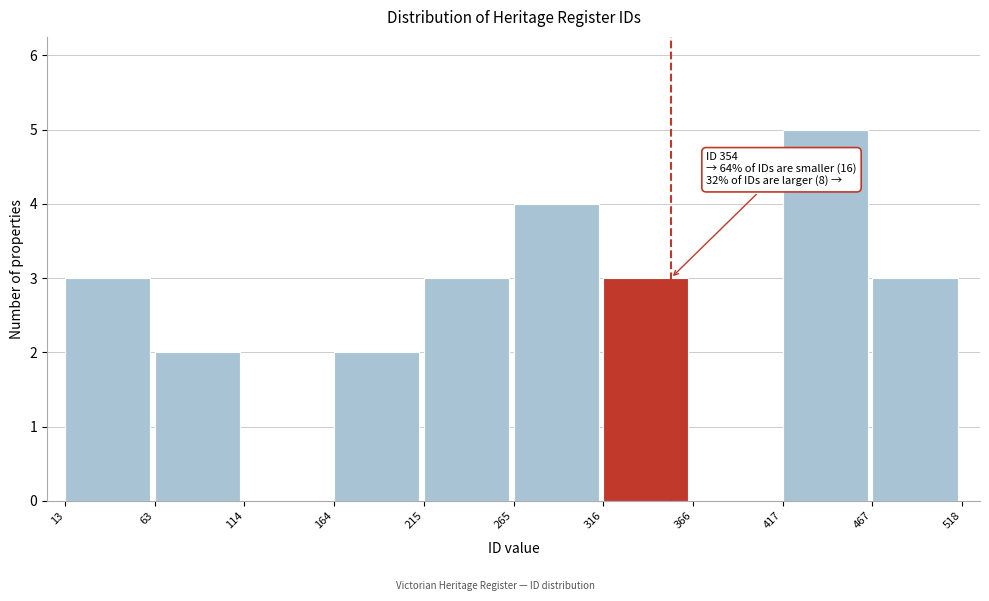

Over which range of the x-axis is the bar tallest?

417 to 467